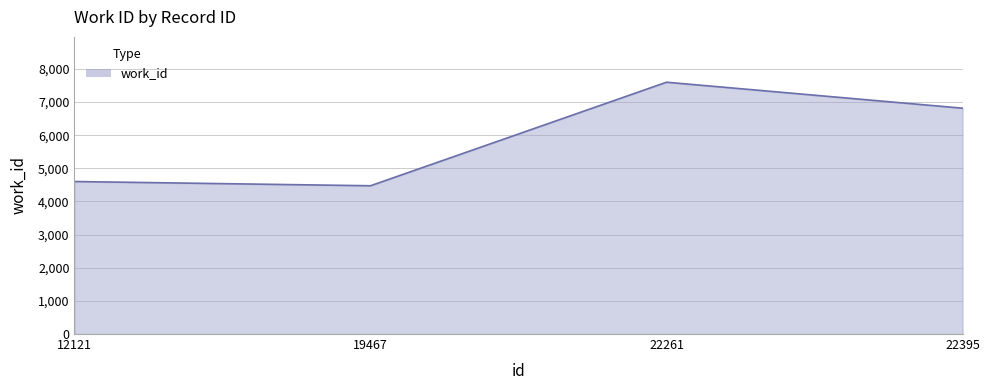

True or false: the data shows 4475 at 19467.

True